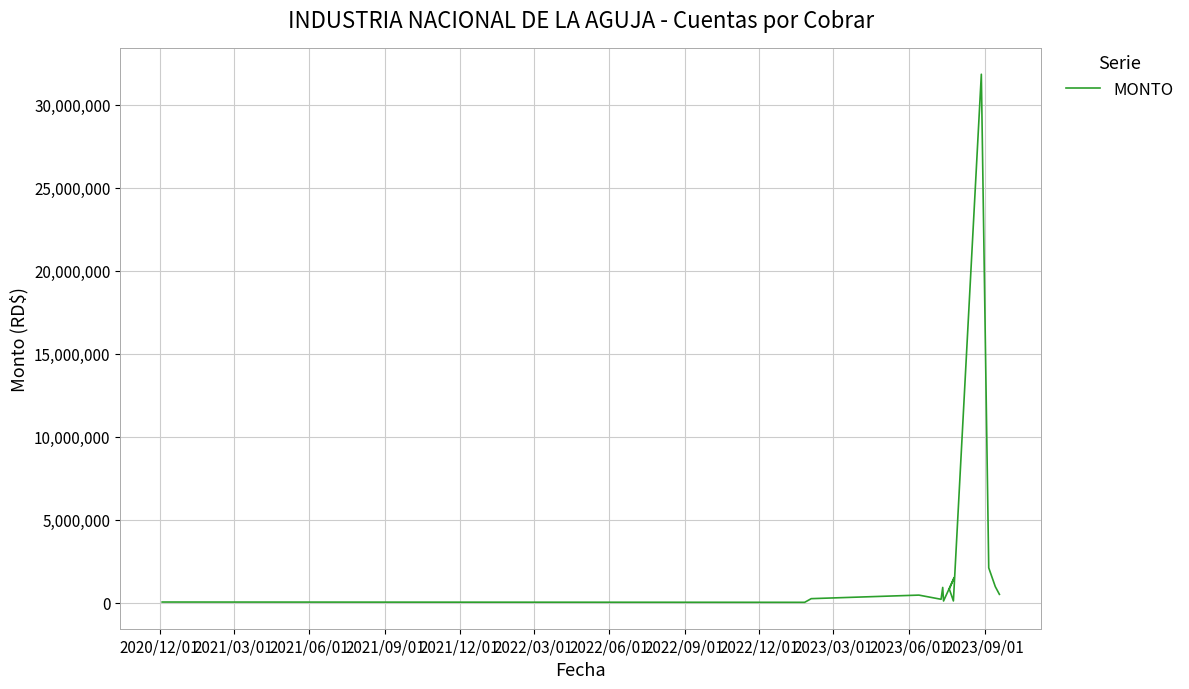

Which has a higher value, 2023/06/01 or 2021/06/01?

2023/06/01